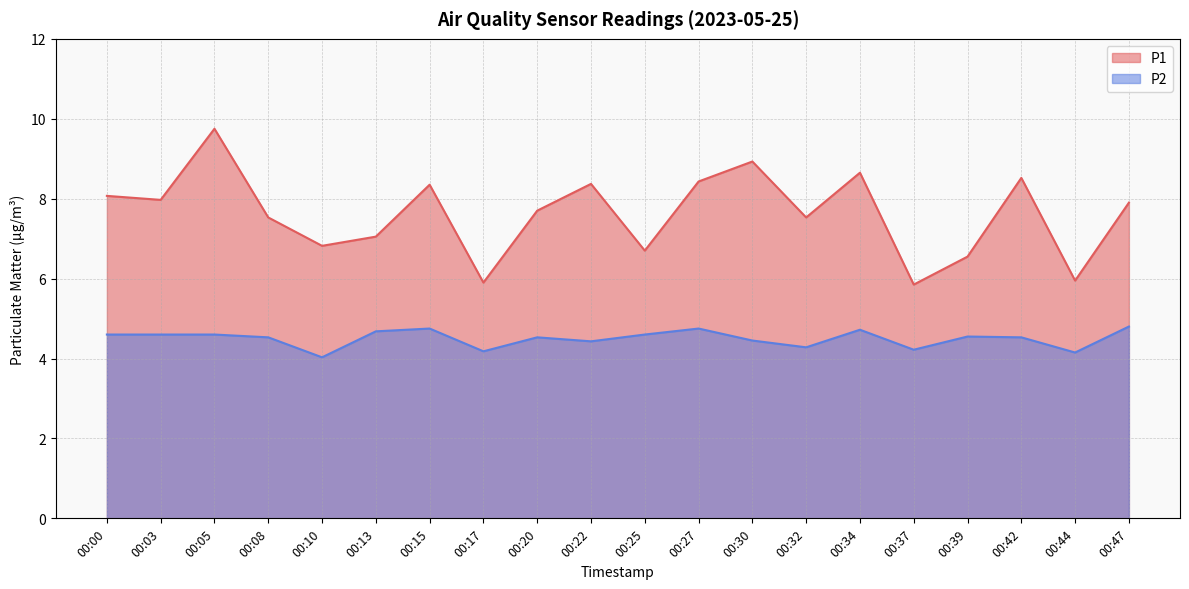

The value of P1 at 00:10 is 11.0. True or false?

False